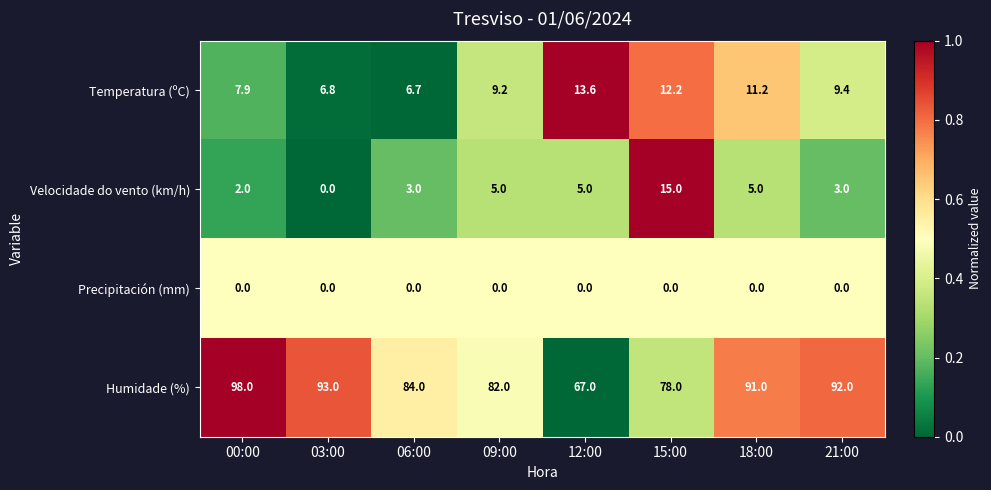

List the series in order of their peak value, lowest first.

Precipitación (mm), Temperatura (ºC), Velocidade do vento (km/h), Humidade (%)